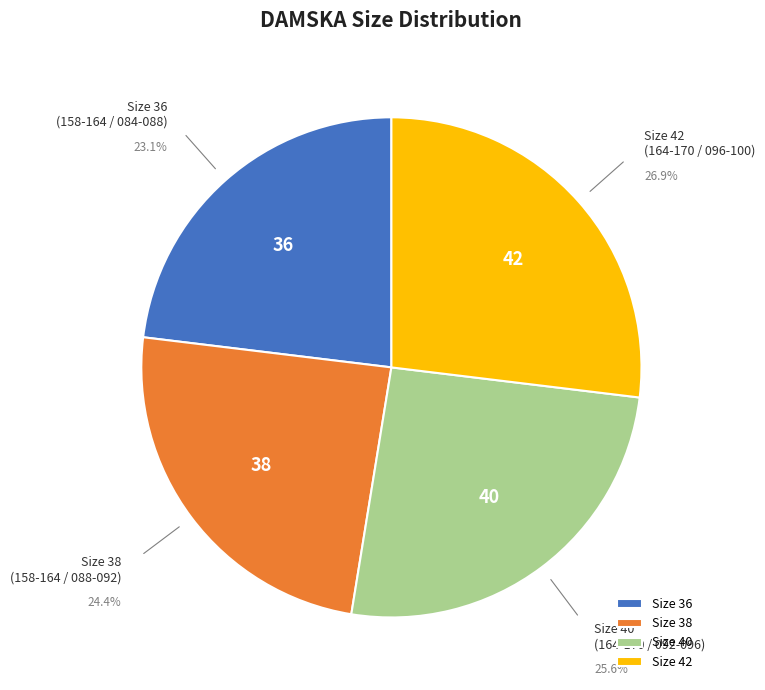

What is the ratio of the value at Size 38 to the value at Size 42?

0.9